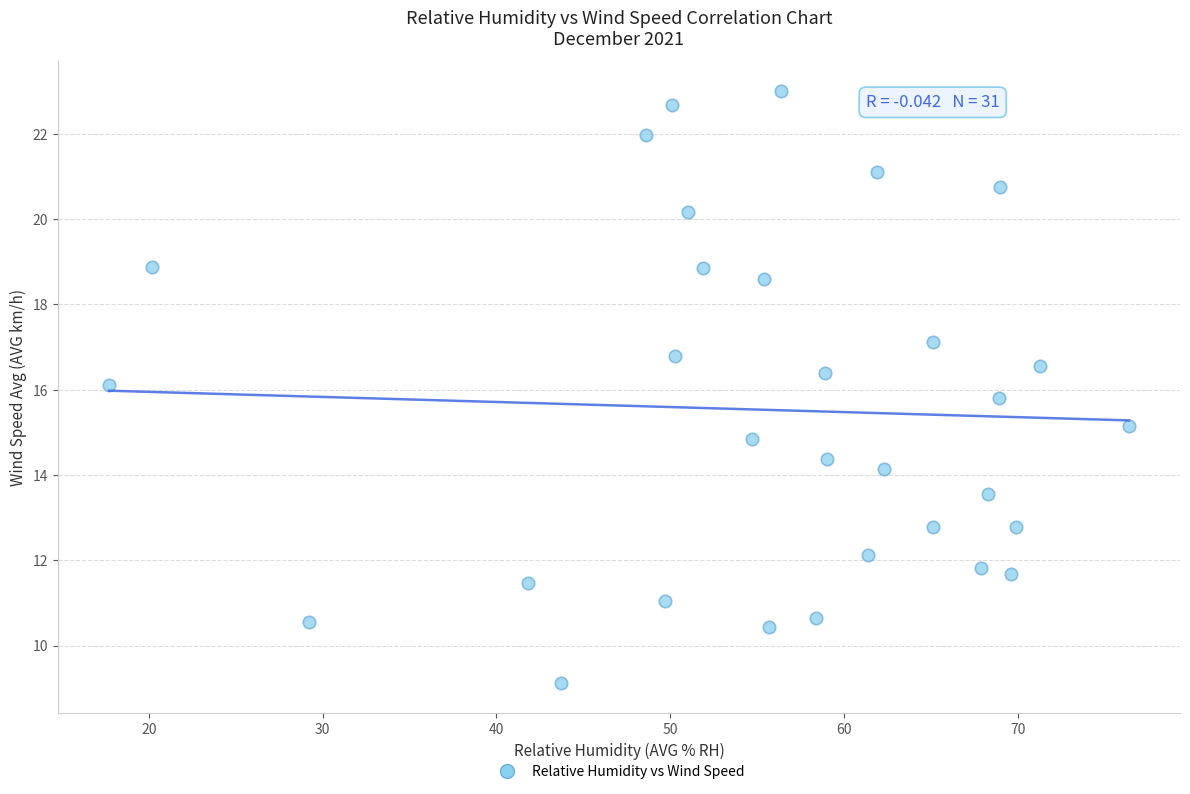

What is the range of X values (max minus min)?

58.7